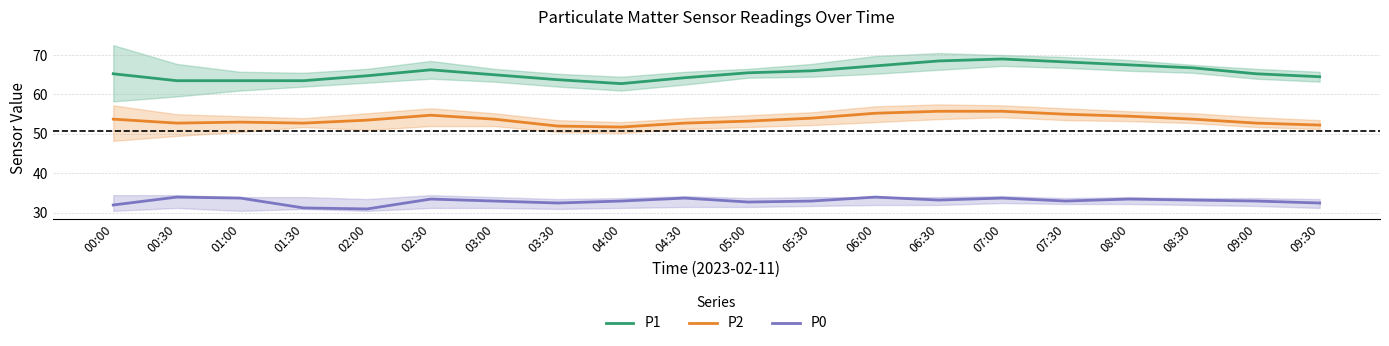

Which series has the largest total across all categories?

P1